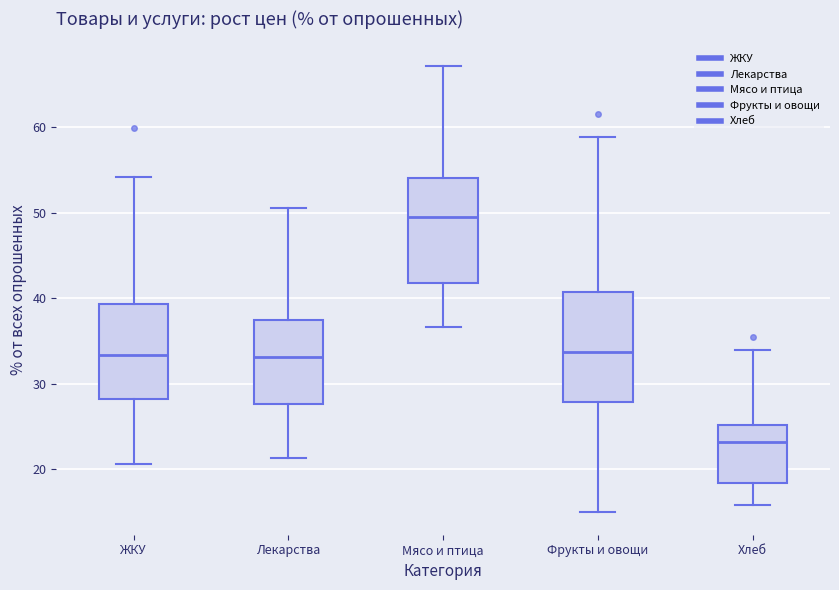

Reading left to right, transcribe this box plot: for each box, give where its median line is, the range the box spans, and where its two whiskers end, as read against the y-axis. The values are not printed on the chart, so give them approximately, as read against the axis.

ЖКУ: median 33, box 28 to 39, whiskers 21 to 54
Лекарства: median 33, box 28 to 37, whiskers 21 to 51
Мясо и птица: median 50, box 42 to 54, whiskers 37 to 67
Фрукты и овощи: median 34, box 28 to 41, whiskers 15 to 59
Хлеб: median 23, box 18 to 25, whiskers 16 to 34